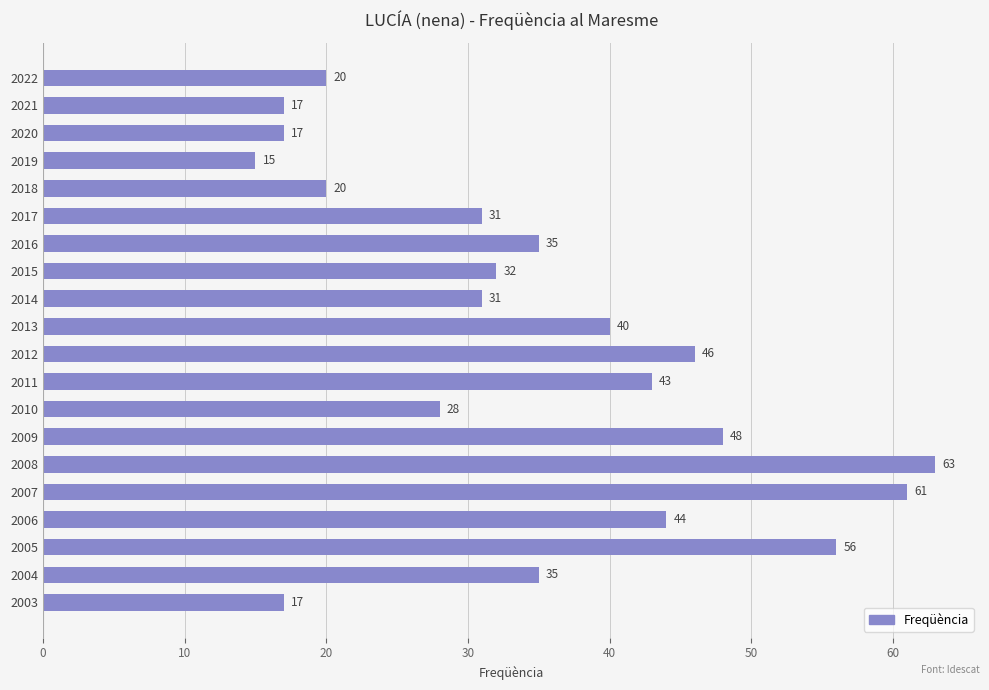

Does the chart contain stacked bars?

No